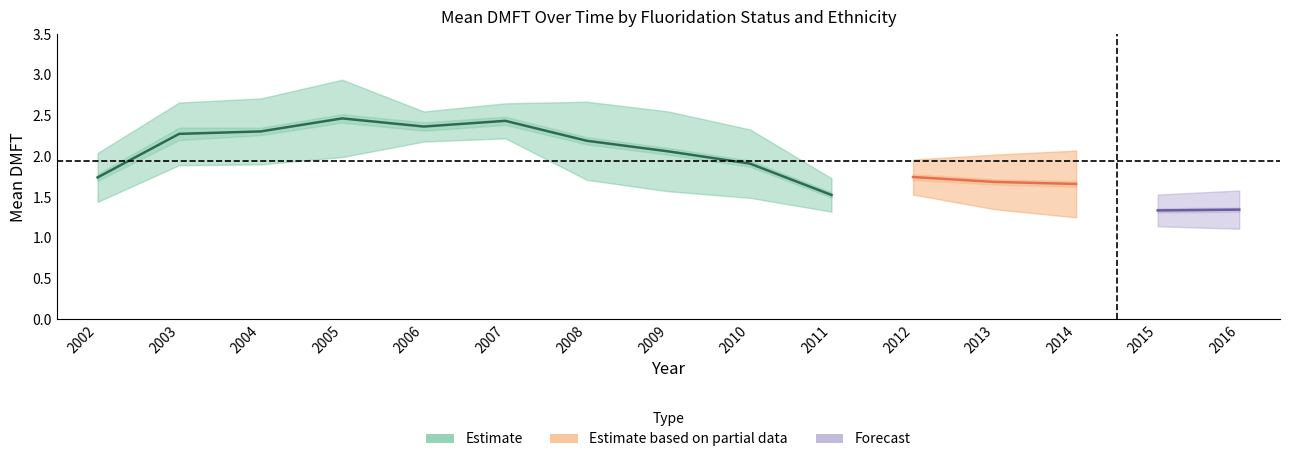

True or false: Total Māori Mean DMFT has more than 2 interior local peaks.

True